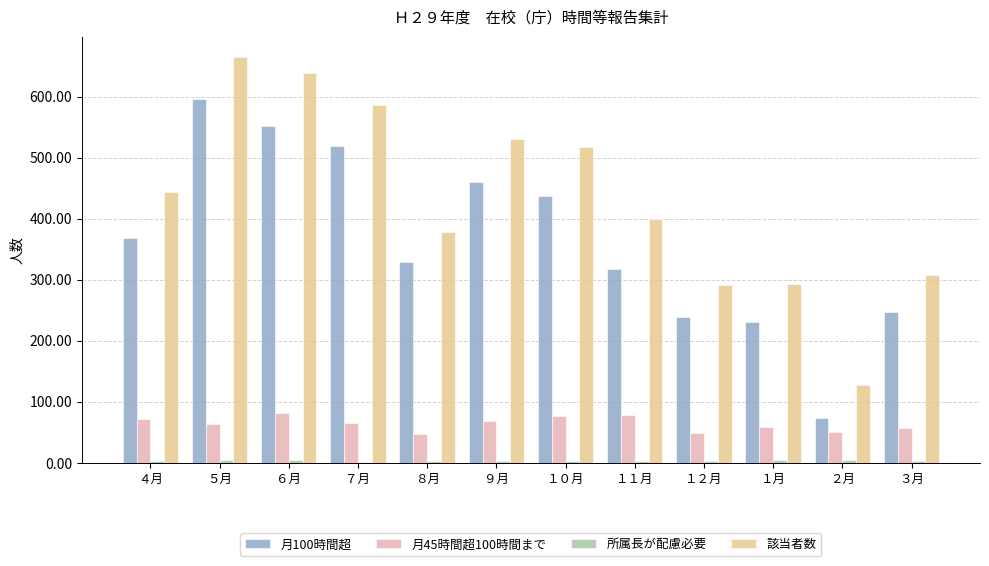

What is the spread (max minus min) of values at １１月?

396